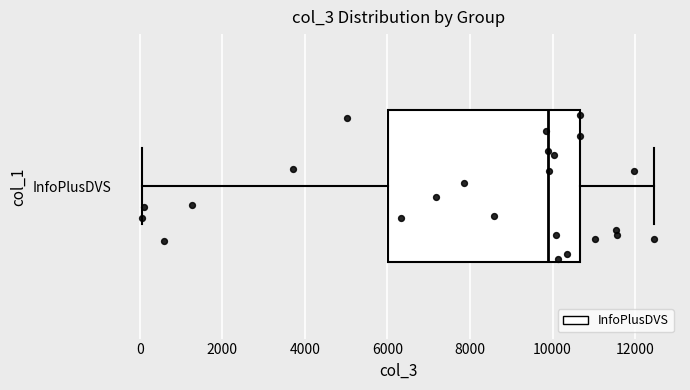

Where does the right whisker of the box for InfoPlusDVS end on the x-axis? The values are not printed on the chart, so give them approximately, as read against the axis.

12400